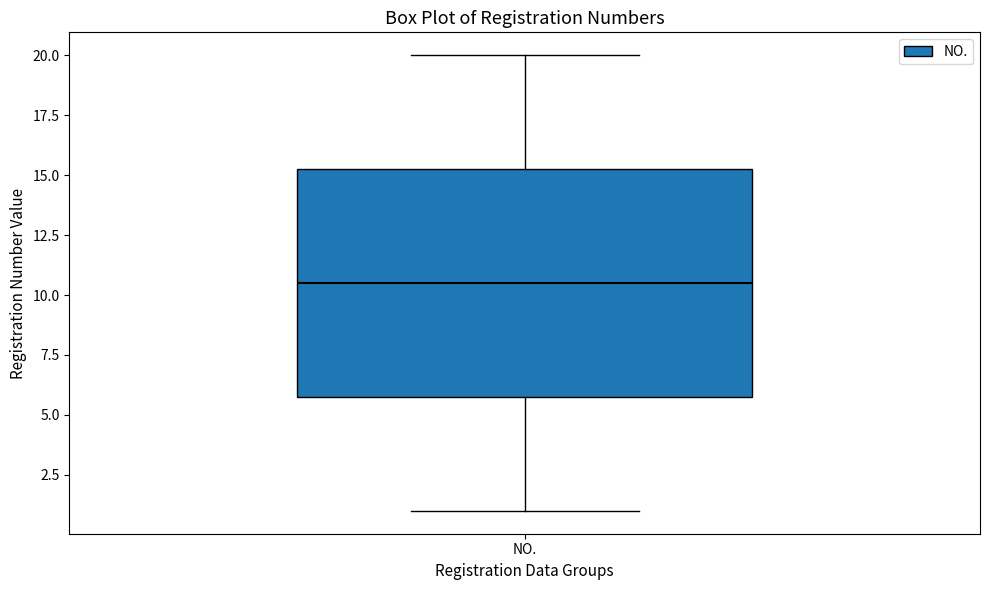

Where is the upper edge of the box for NO. on the y-axis? The values are not printed on the chart, so give them approximately, as read against the axis.

15.5